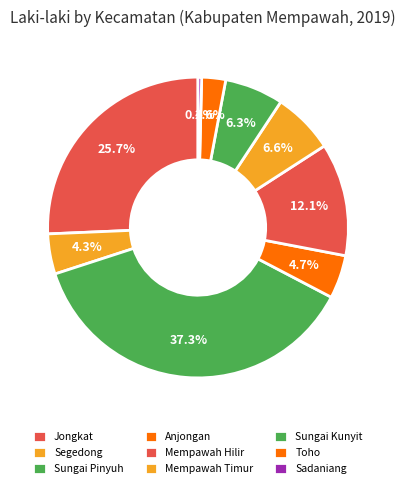

How many slices are in this pie chart?

9